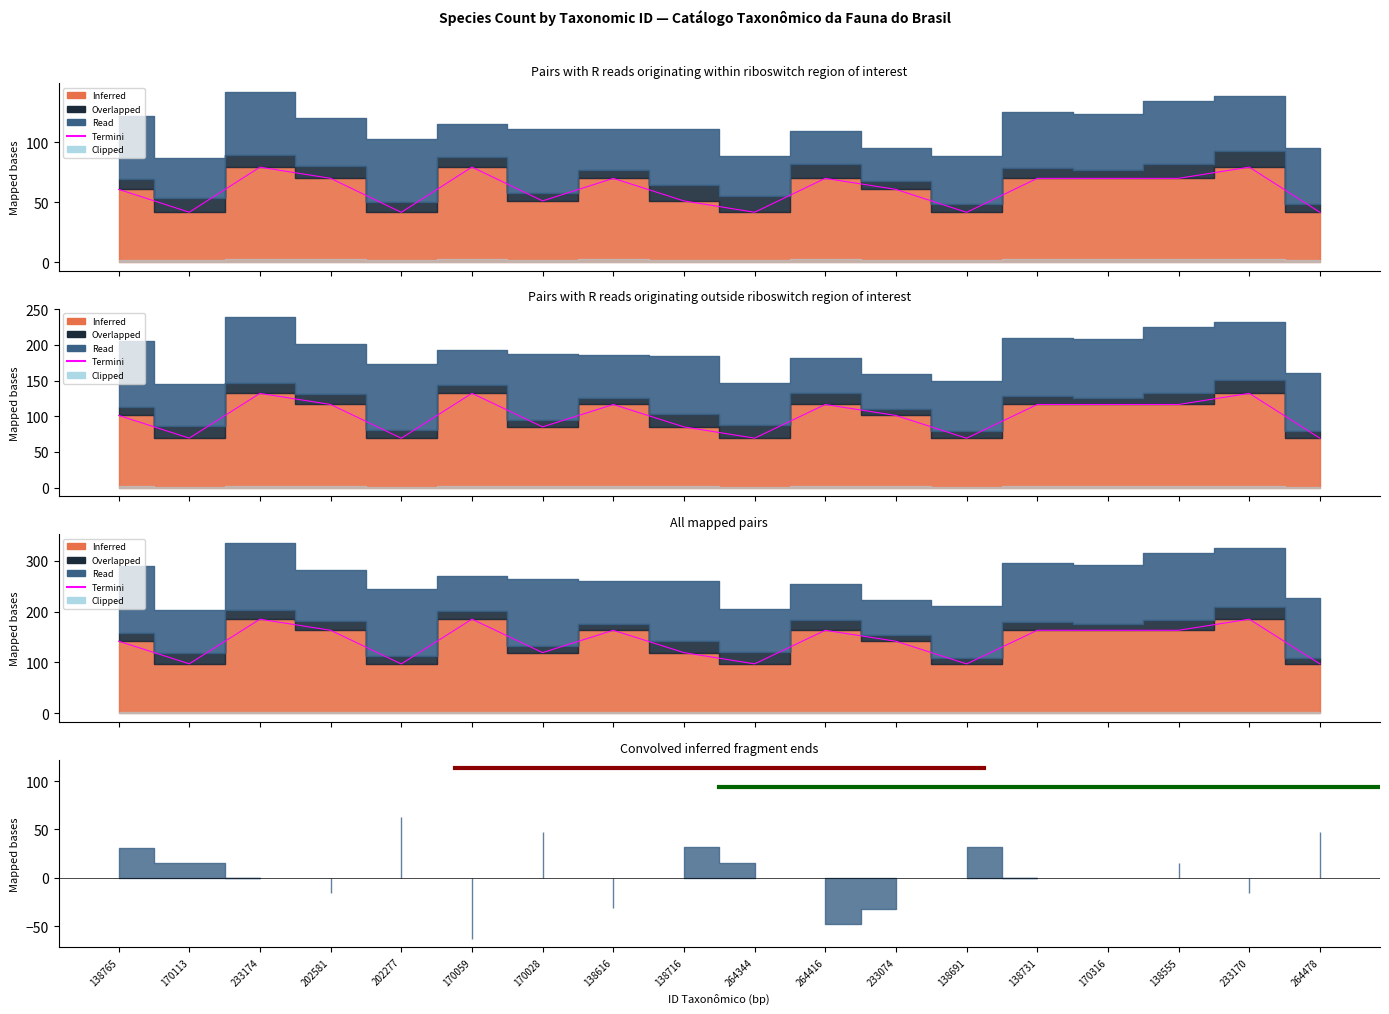

Count the number of categories in the chart.

18